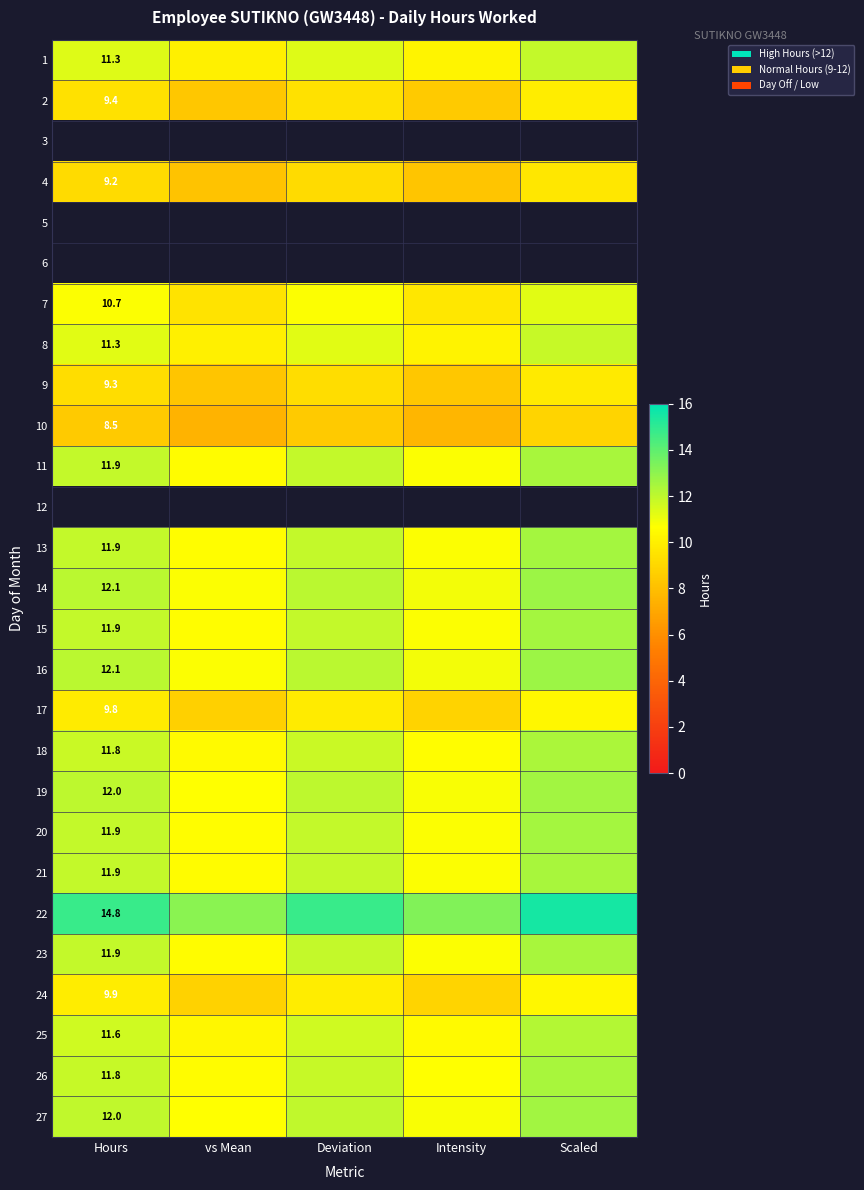

Rank the series by their maximum value, from highest to lowest.

22, 14, 16, 19, 27, 13, 15, 20, 21, 23, 11, 26, 18, 25, 1, 8, 7, 24, 17, 2, 9, 4, 10, 3, 5, 6, 12